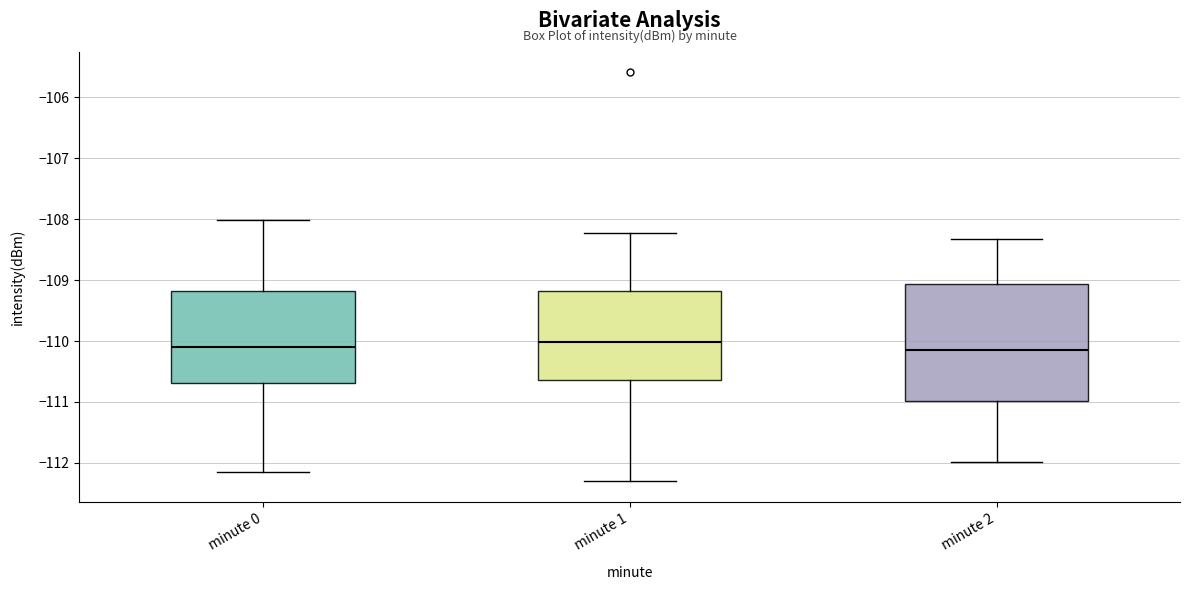

Which box is the tallest, from its lower edge to its upper edge?

minute 2